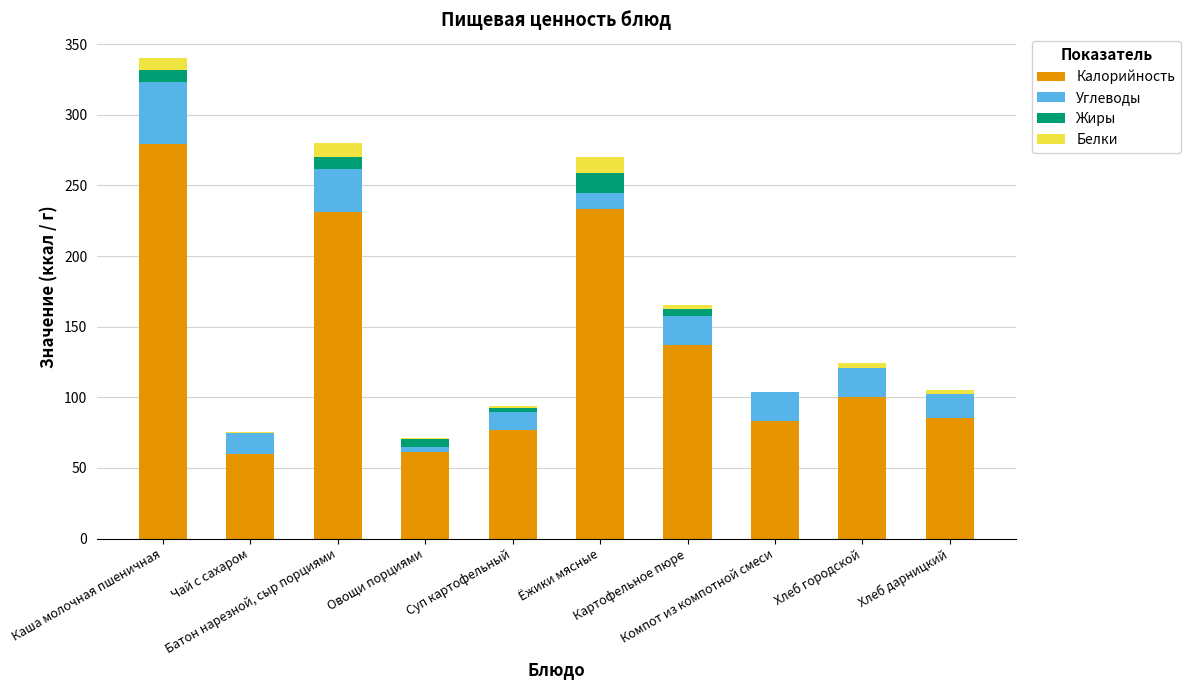

How many data points does each series have?

10